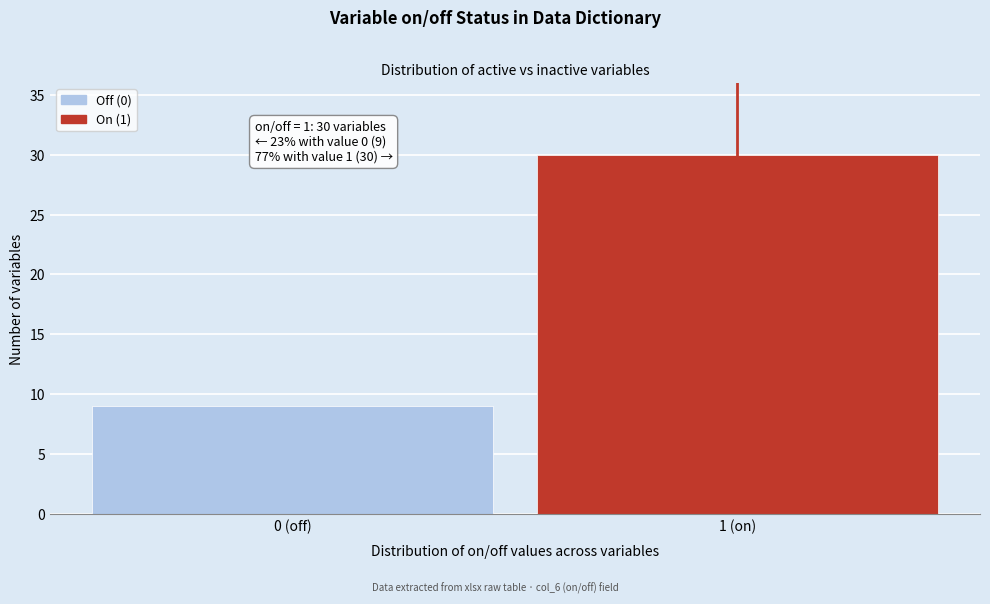

Reading left to right, extract all data points from this chart.

9	30